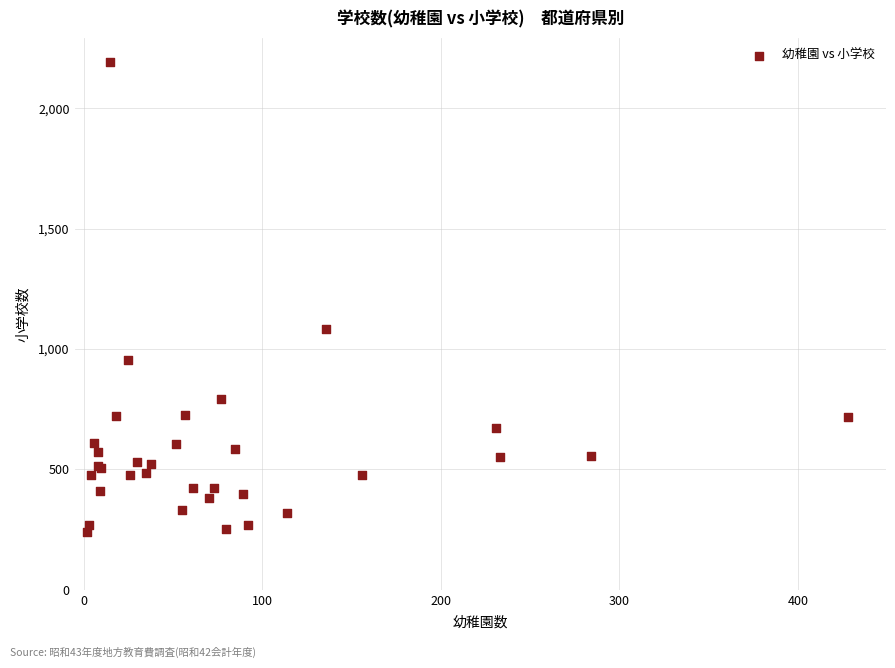

What Y value in the scatter plot is closest to 1218?

1083